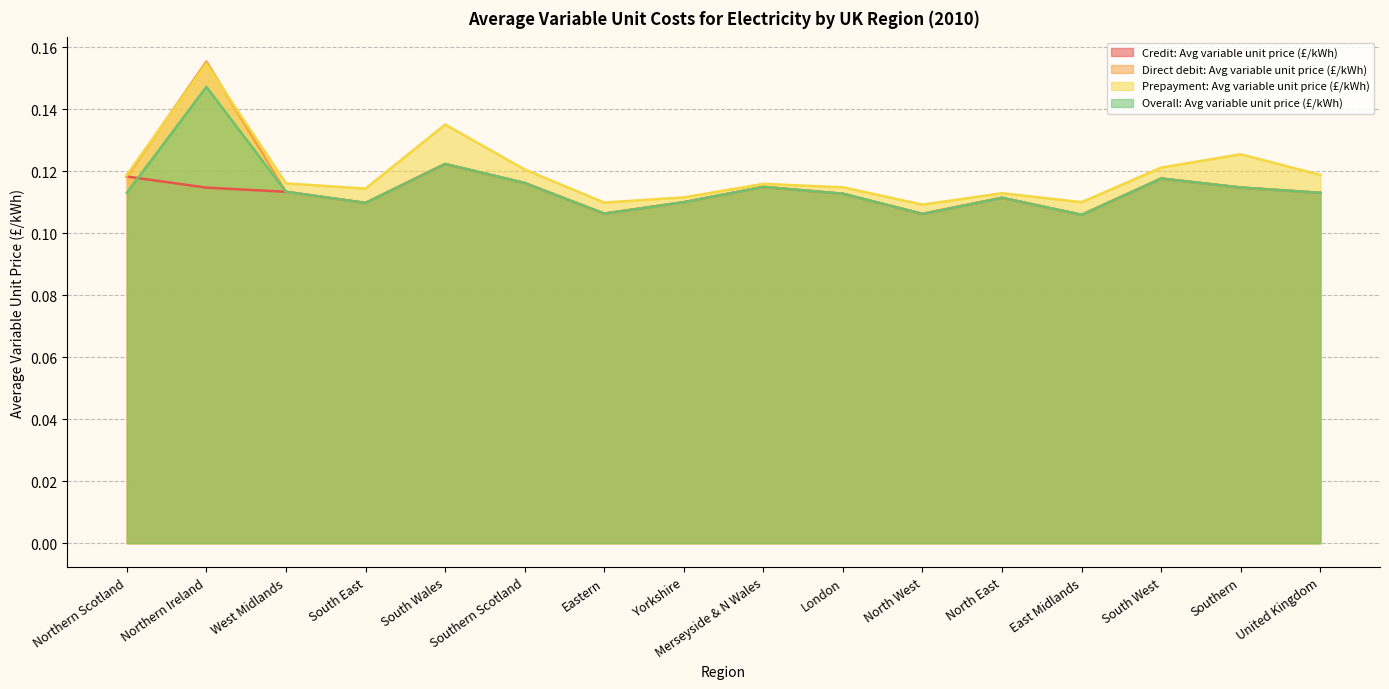

What is the value of the Overall: Avg variable unit price (£/kWh) point at the 2nd from the left?

0.1